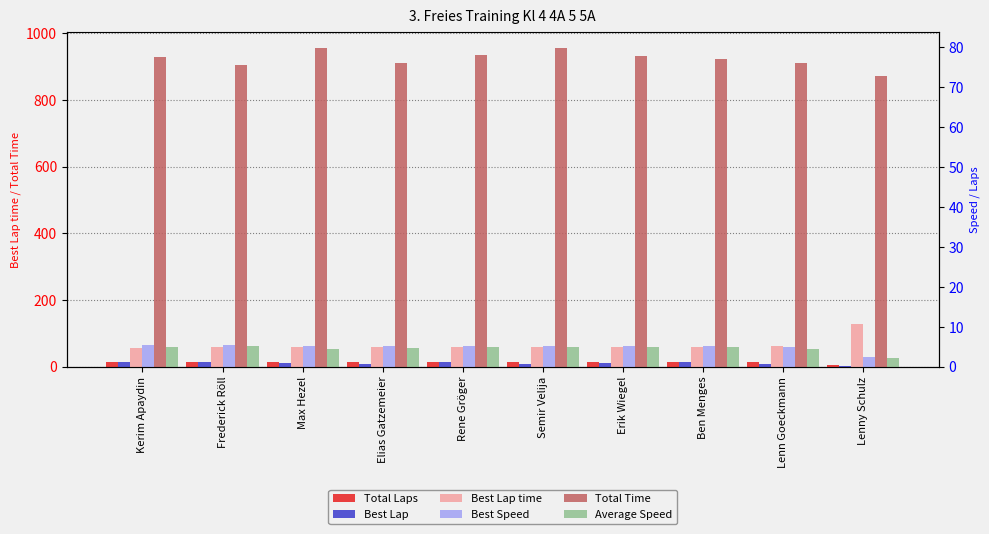

Is it true that Best Lap time equals 59.0 at Max Hezel?

True